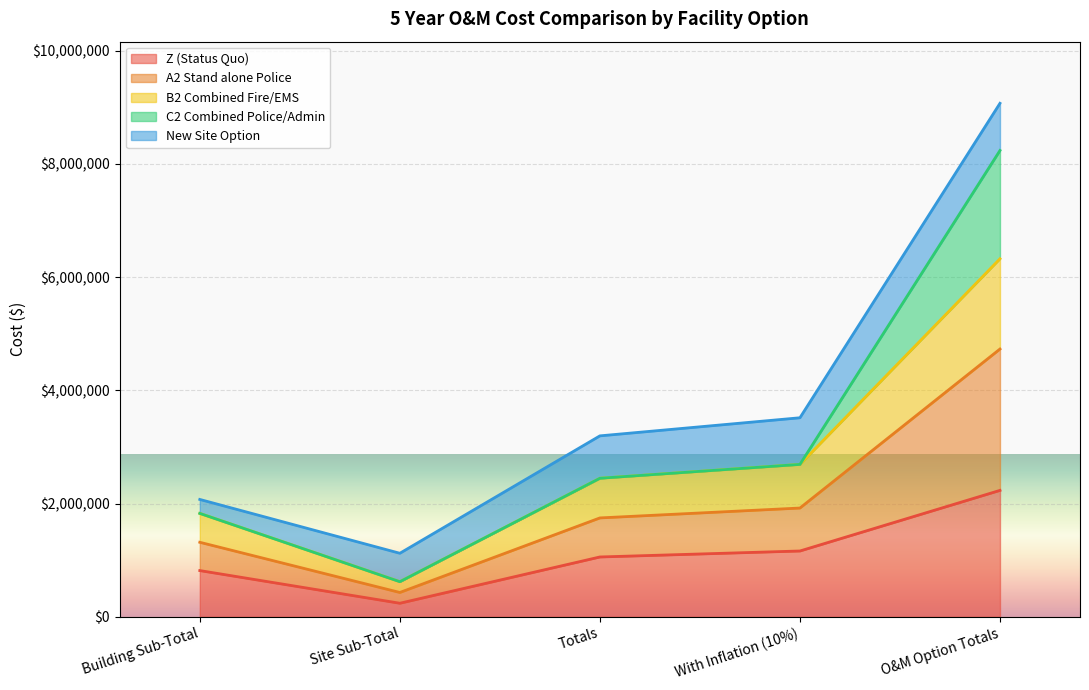

At which category is the sum across all series the highest?

O&M Option Totals